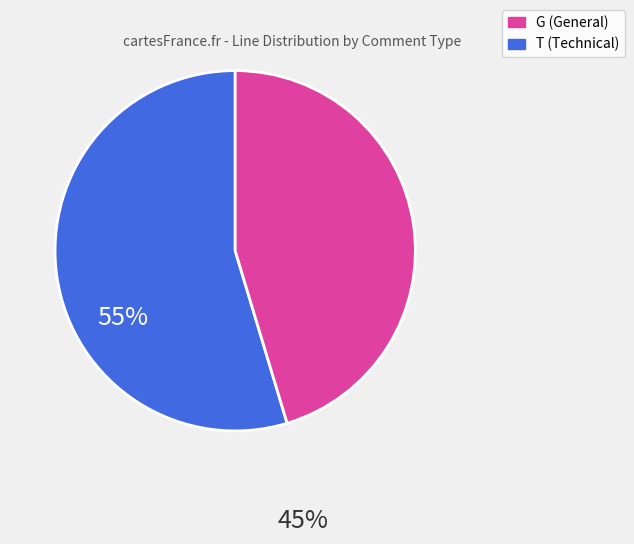

Is there a majority slice in this chart?

Yes